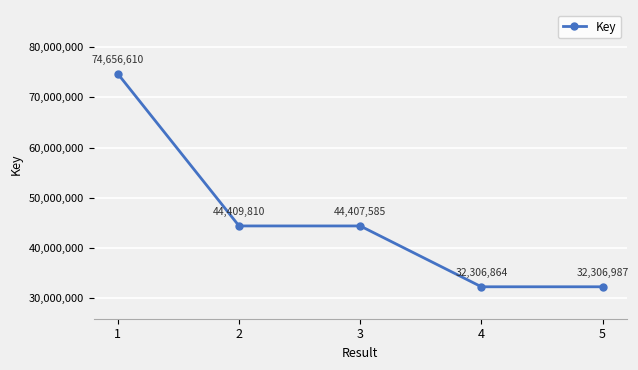

The chart shows a value of 12619341 at 2. True or false?

False